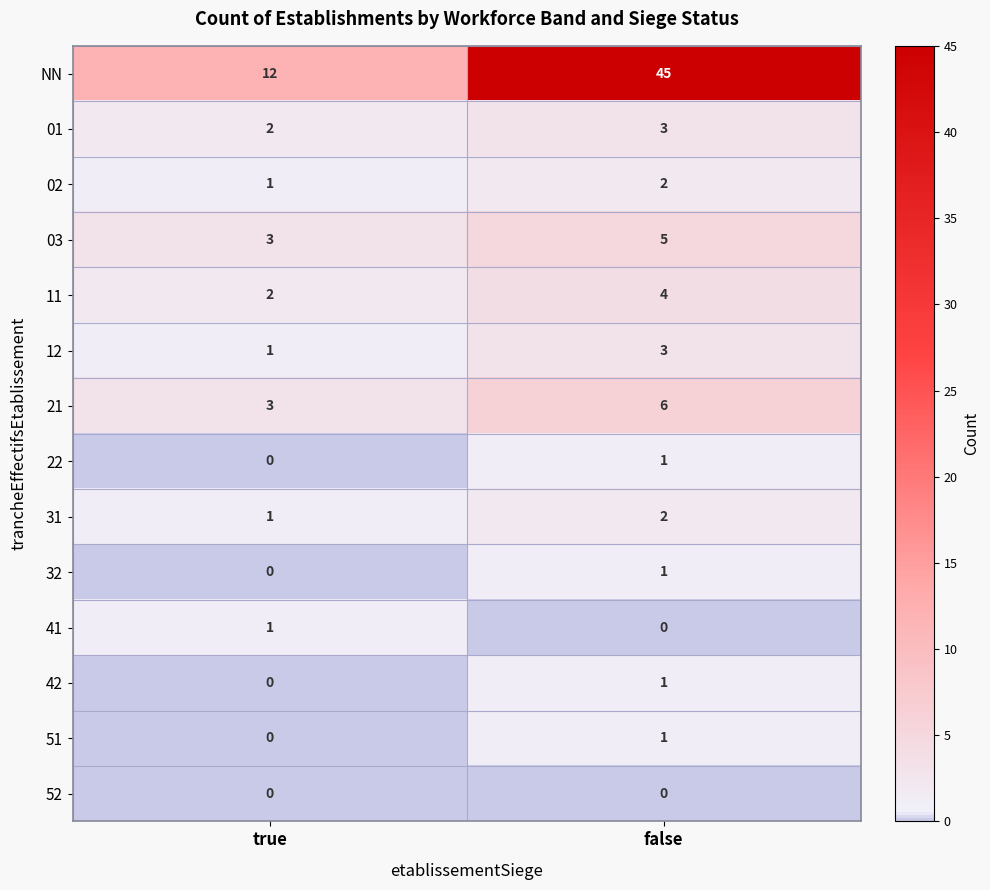

Where is 41 nearest to the value 0?

false